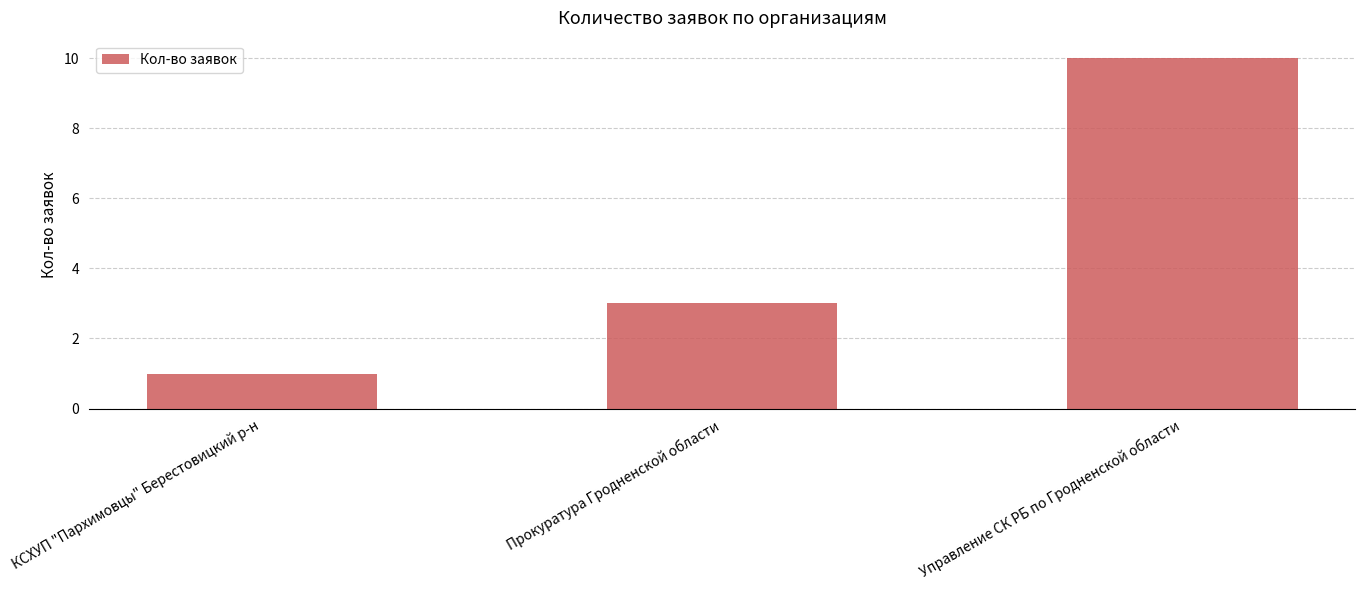

Which has a higher value, Прокуратура Гродненской области or КСХУП "Пархимовцы" Берестовицкий р-н?

Прокуратура Гродненской области